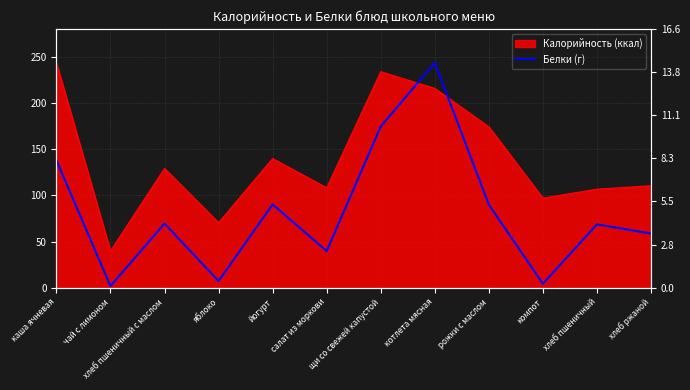

Where is the first local minimum?

чай с лимоном